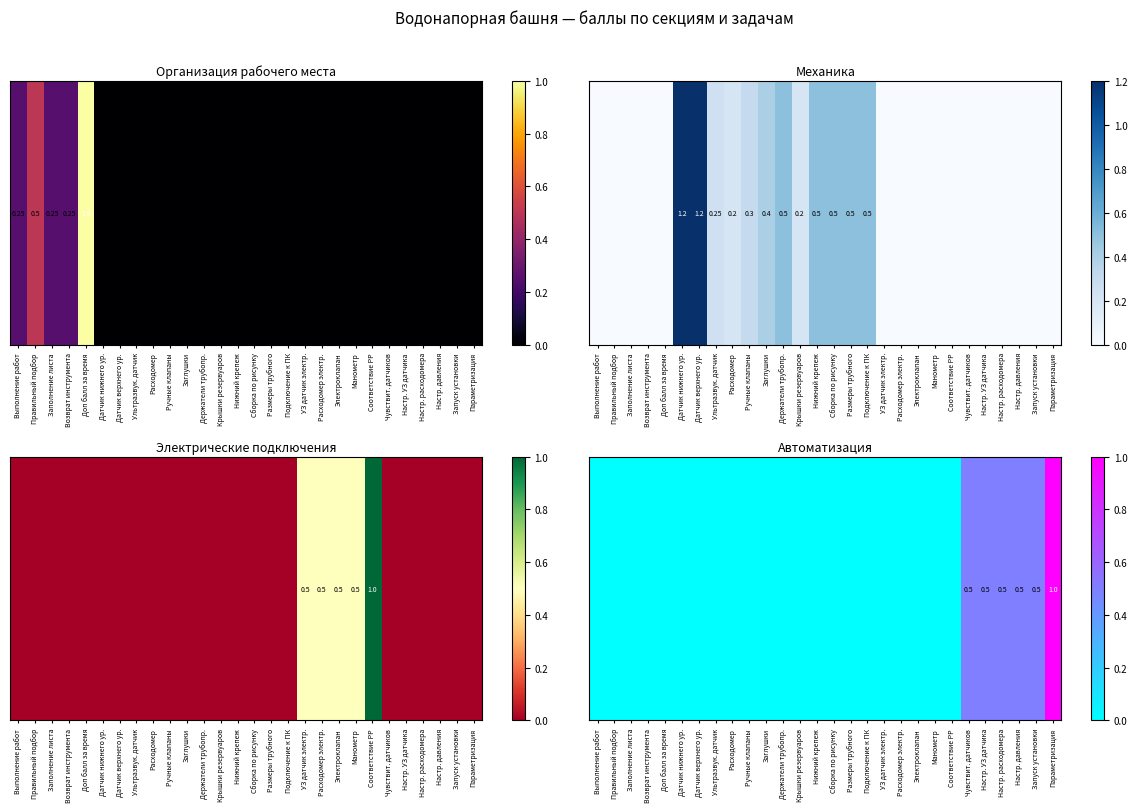

Count the number of data series in this chart.

1